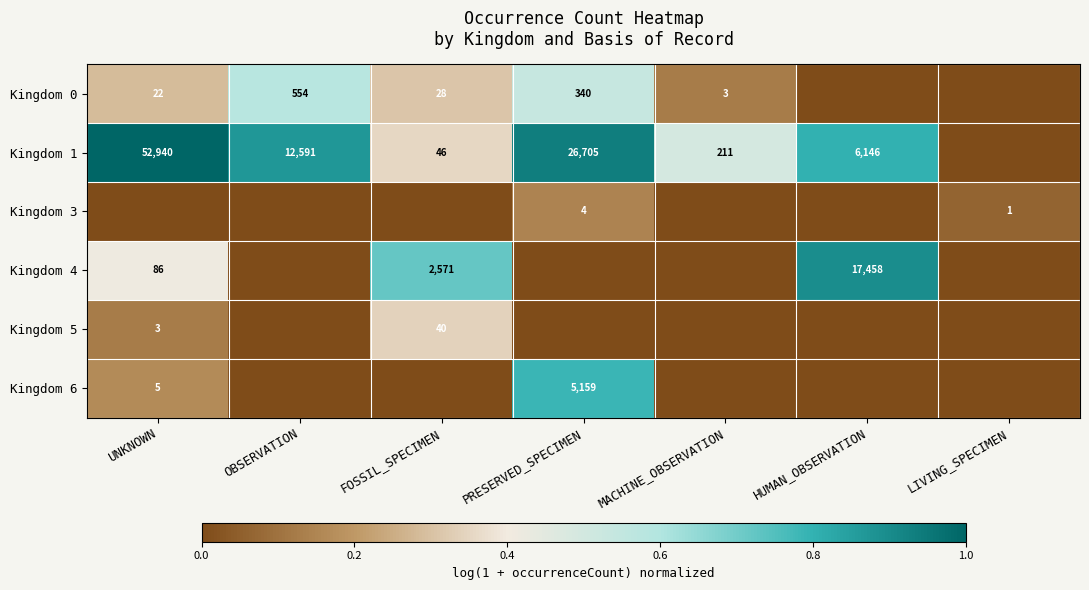

Is the value of Kingdom 3 at PRESERVED_SPECIMEN greater than the value of Kingdom 1 at HUMAN_OBSERVATION?

No